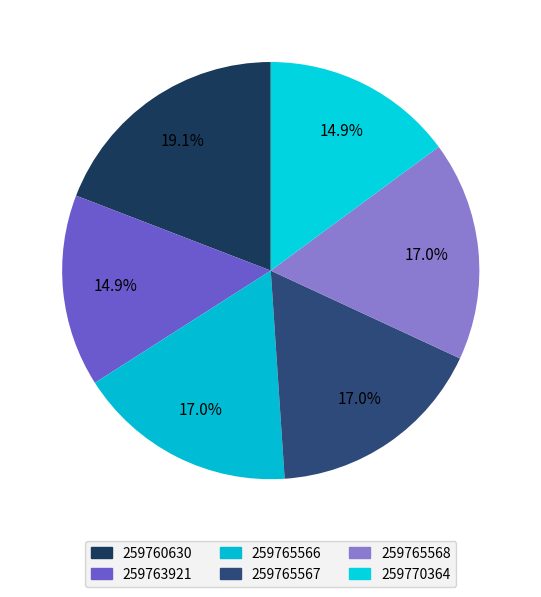

Is there any slice that represents more than half of the pie?

No